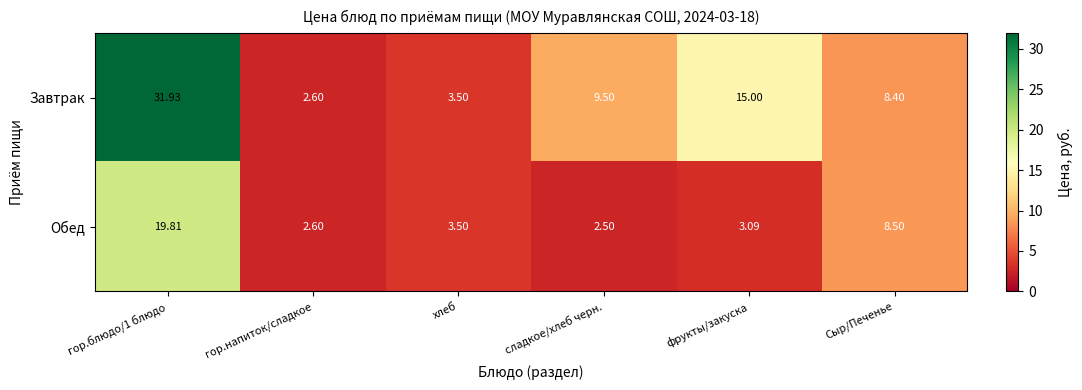

At which label is Обед closest to 11?

Сыр/Печенье